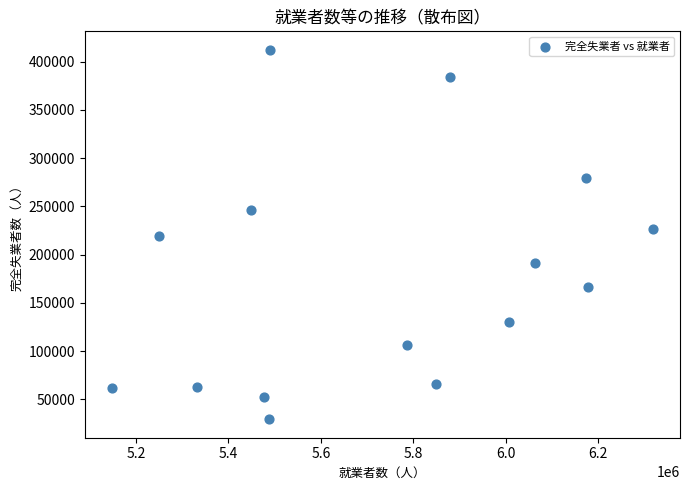

What is the range of X values (max minus min)?

1170727